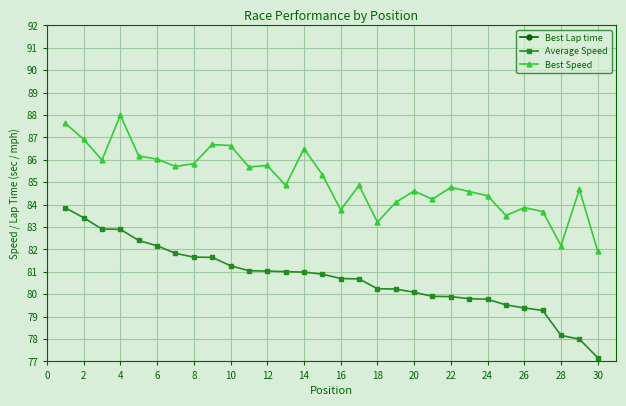

True or false: Best Speed and Average Speed intersect in this chart.

False